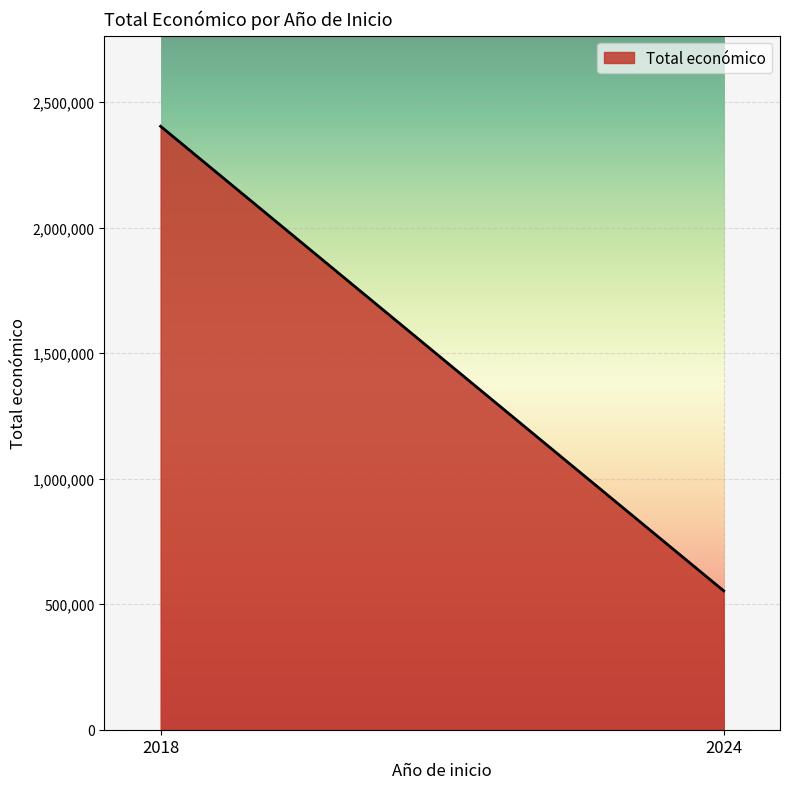

How many values are below 553196?

1